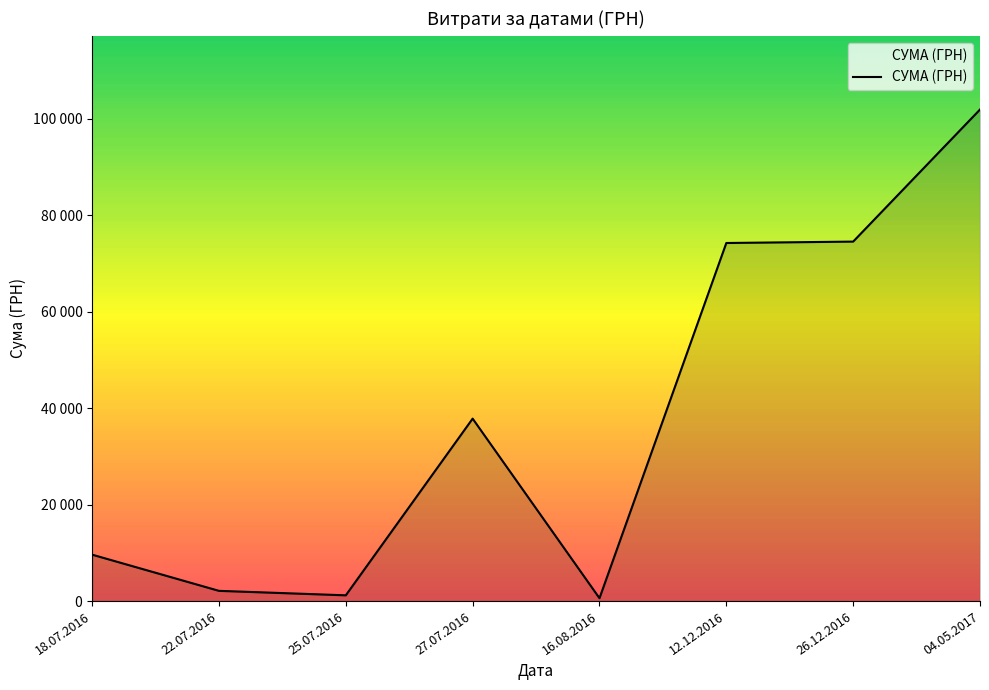

Does the chart have visible grid lines?

No